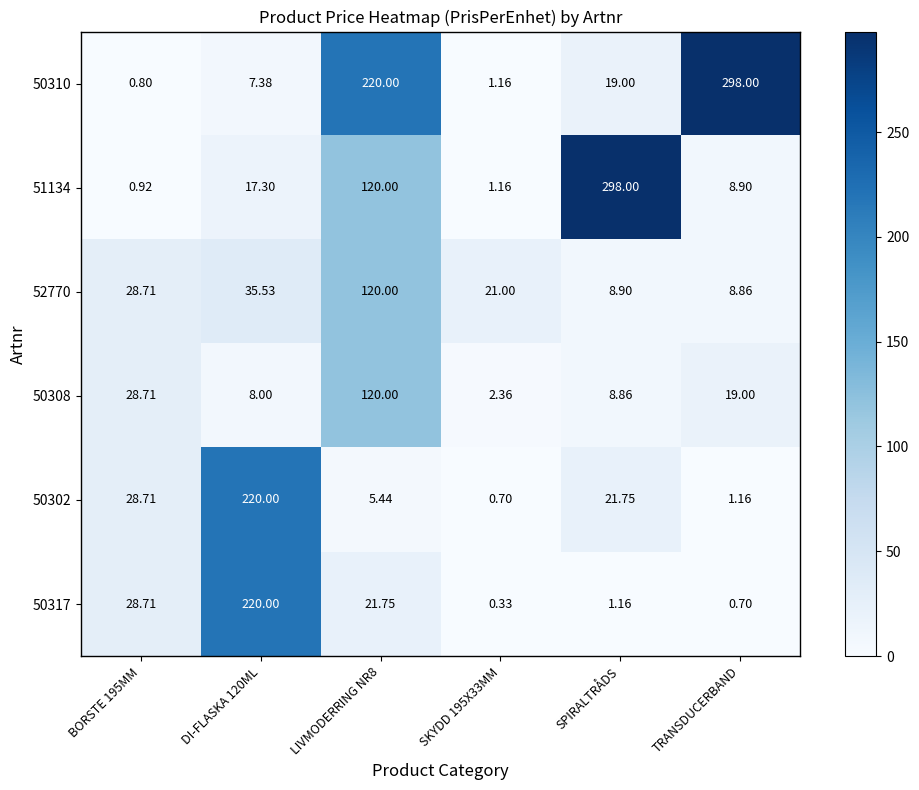

Is the value of 50302 at SPIRALTRÅDS greater than the value of 52770 at TRANSDUCERBAND?

Yes